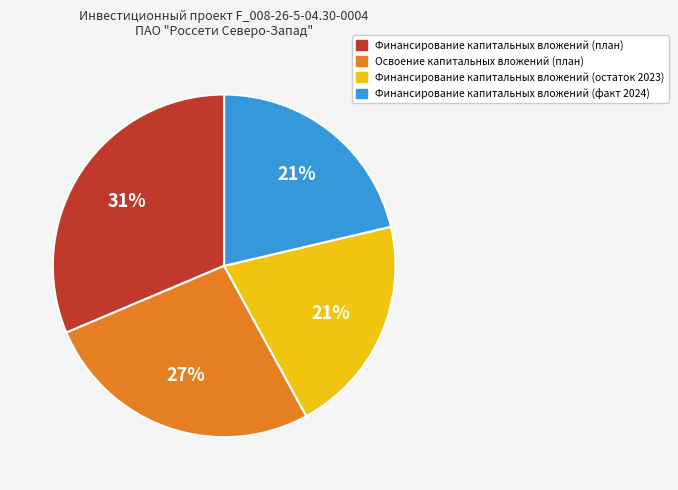

Combined, do Освоение капитальных вложений (план) and Финансирование капитальных вложений (план) account for over 50%?

Yes